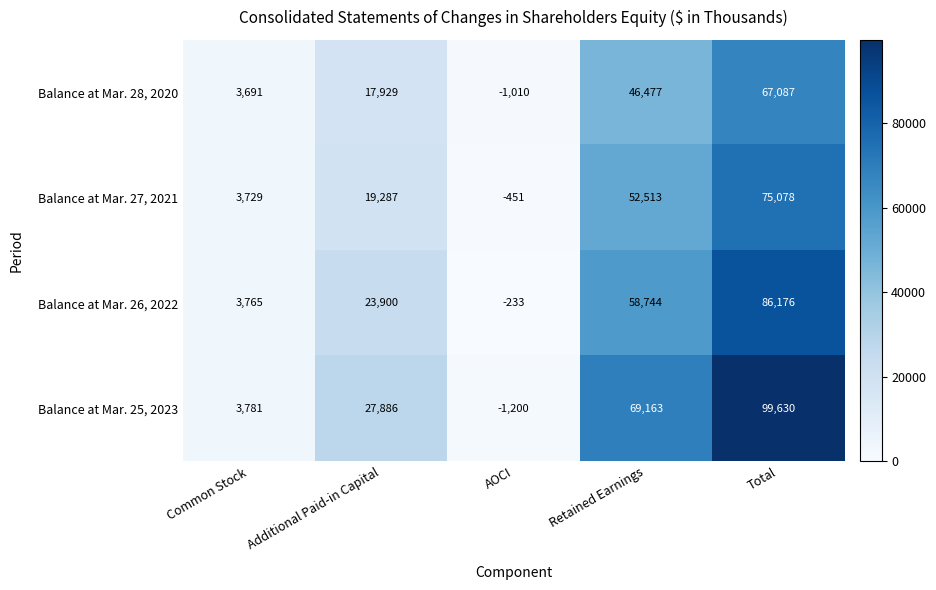

At which label is Balance at Mar. 25, 2023 closest to 49215?

Retained Earnings